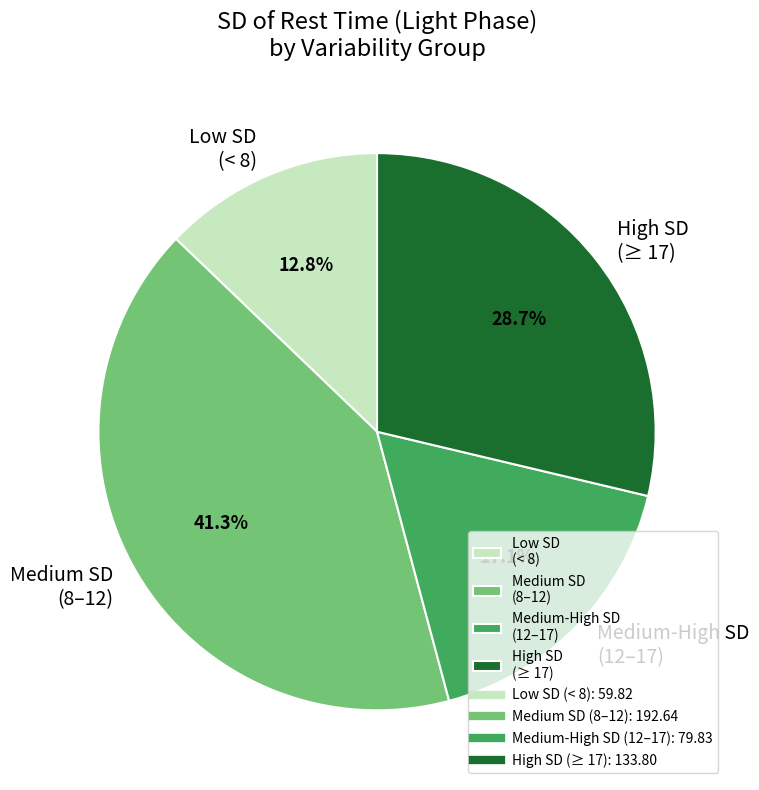

What percentage is NOT represented by High SD (≥ 17)?

71.3%